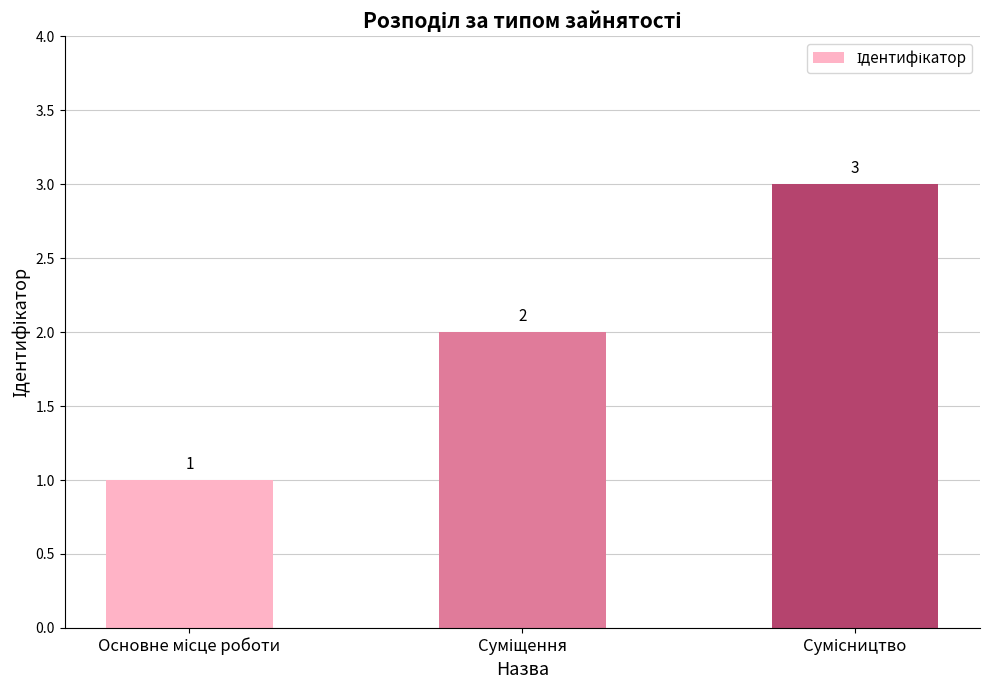

What is the value of the 3rd bar from the left?

3